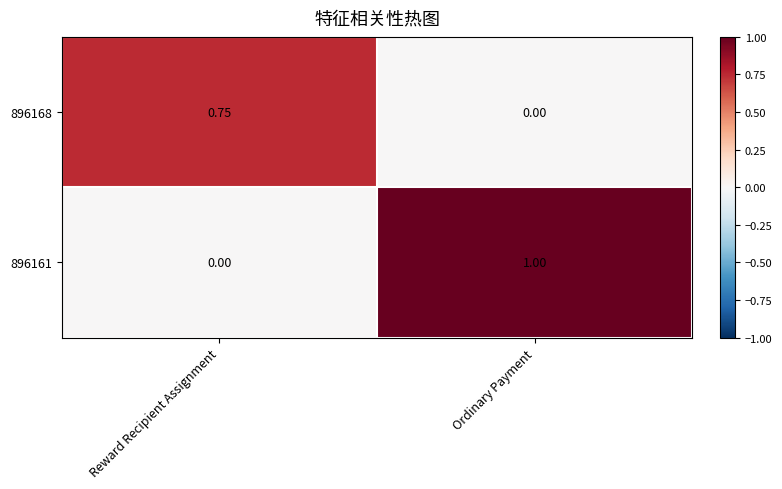

At which label is 896161 closest to 0?

Reward Recipient Assignment